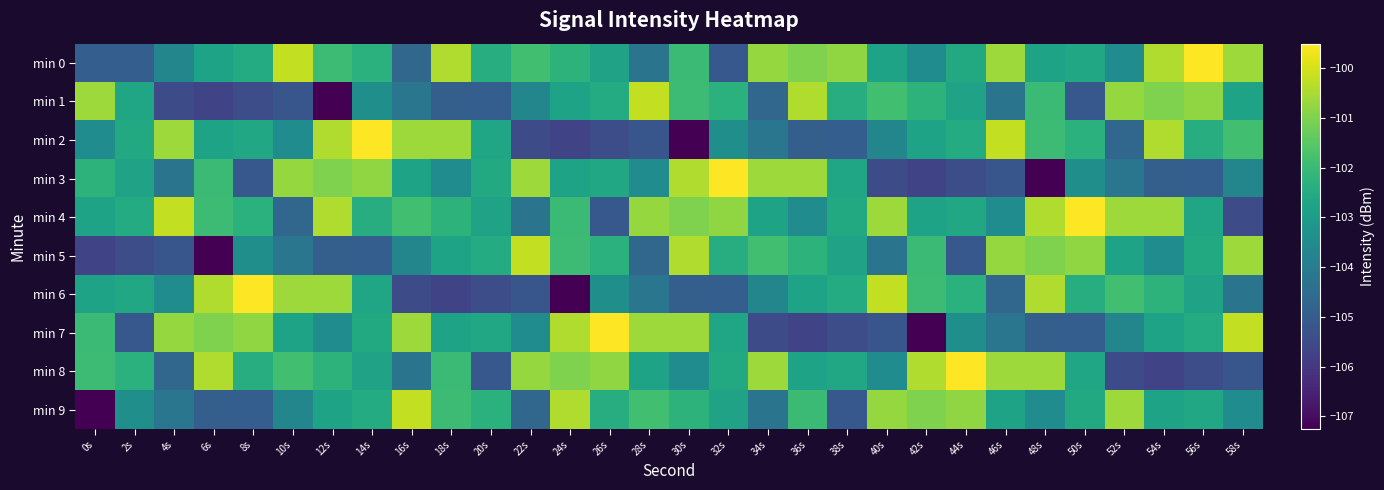

How many series are shown in this chart?

10